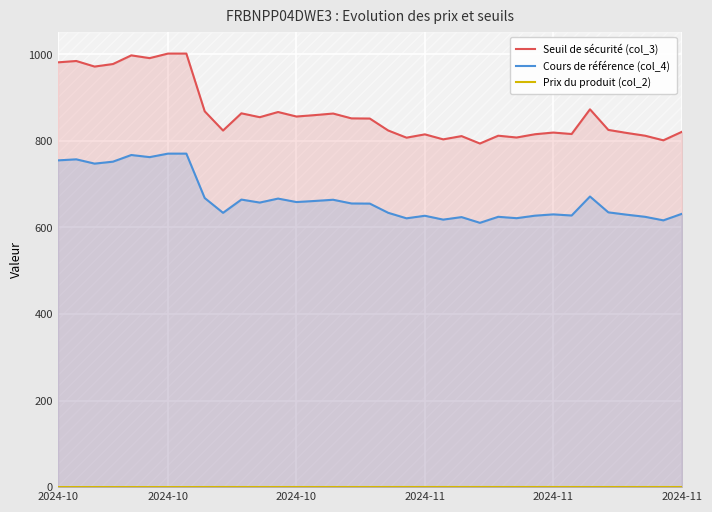

True or false: Seuil de sécurité (col_3) and Prix du produit (col_2) intersect in this chart.

False